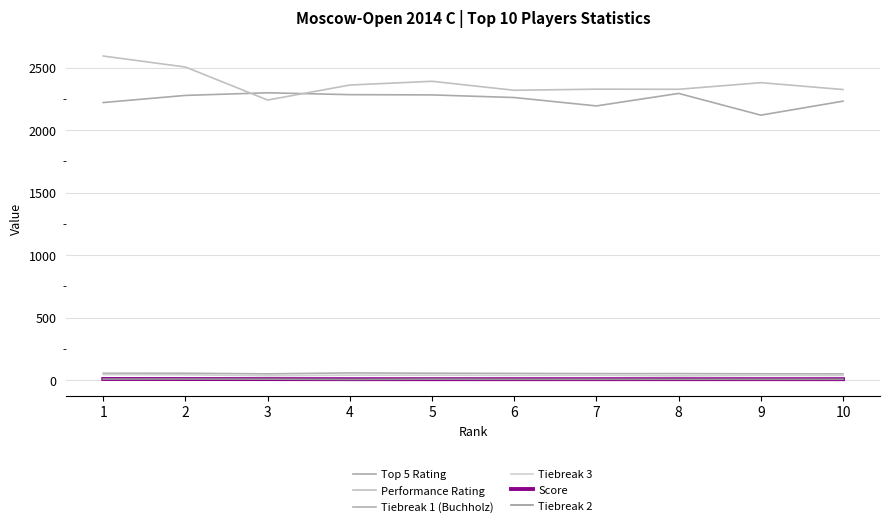

How many intersections are there between Top 5 Rating and Performance Rating?

2